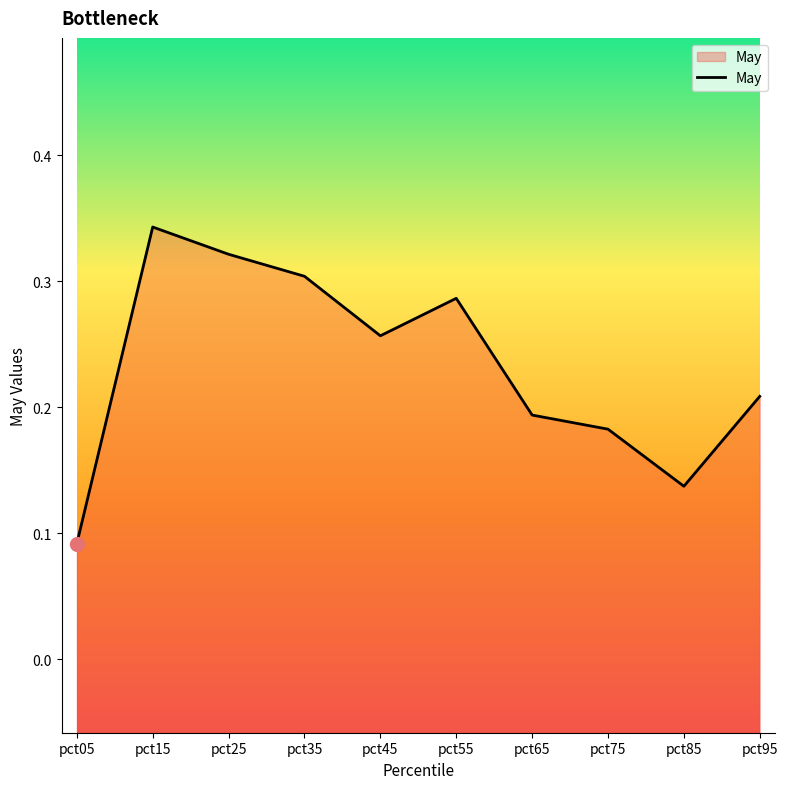

Between pct05 and pct25, which is larger?

pct25